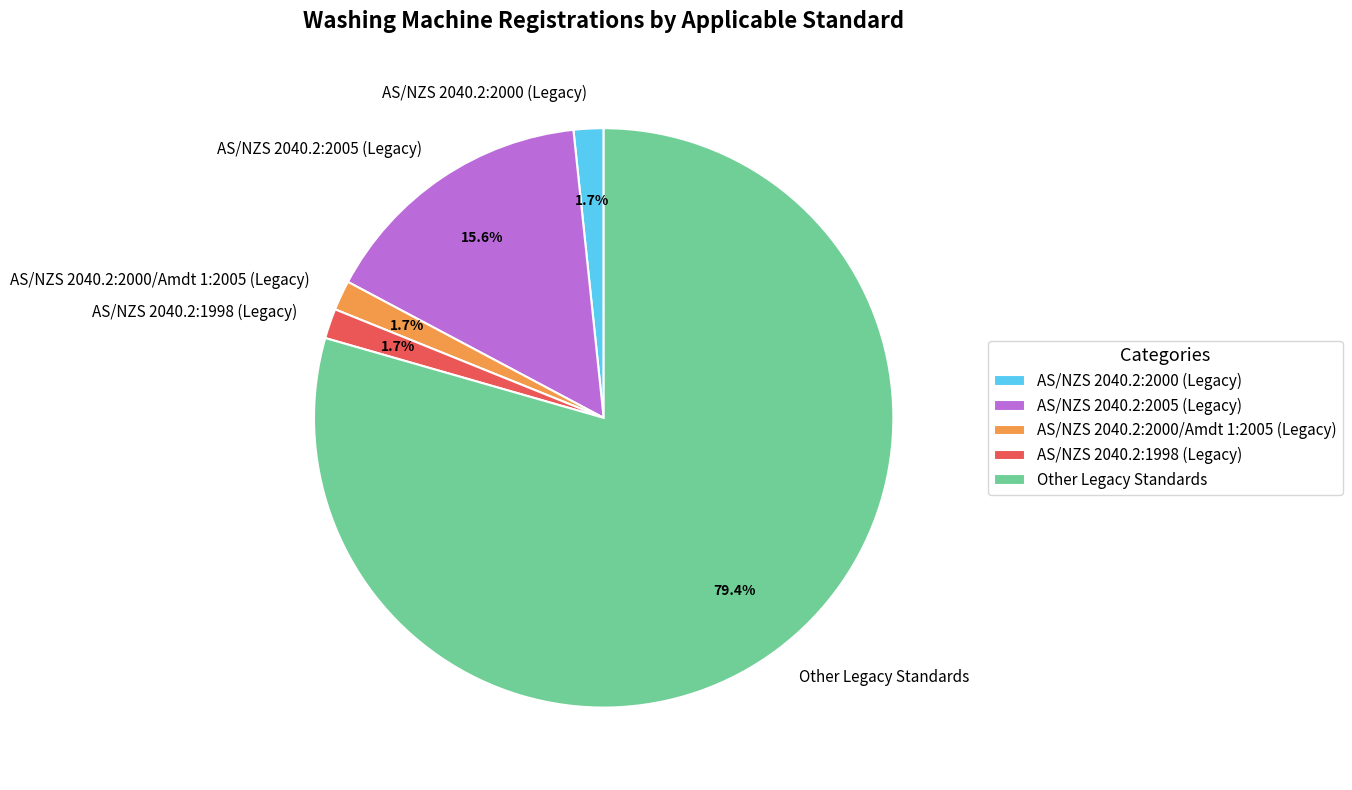

Does any single category account for the majority?

Yes